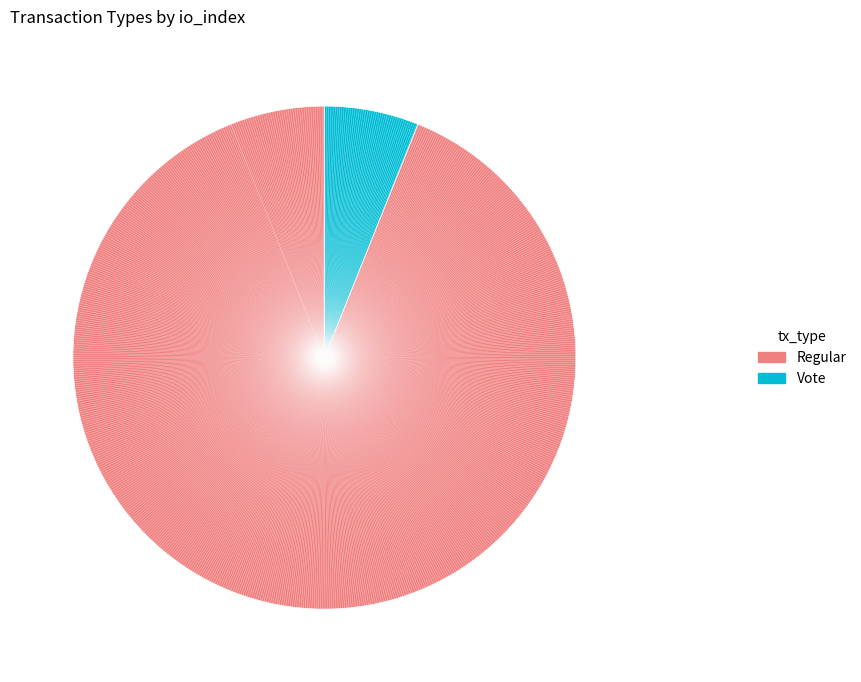

How many slices are in this pie chart?

2